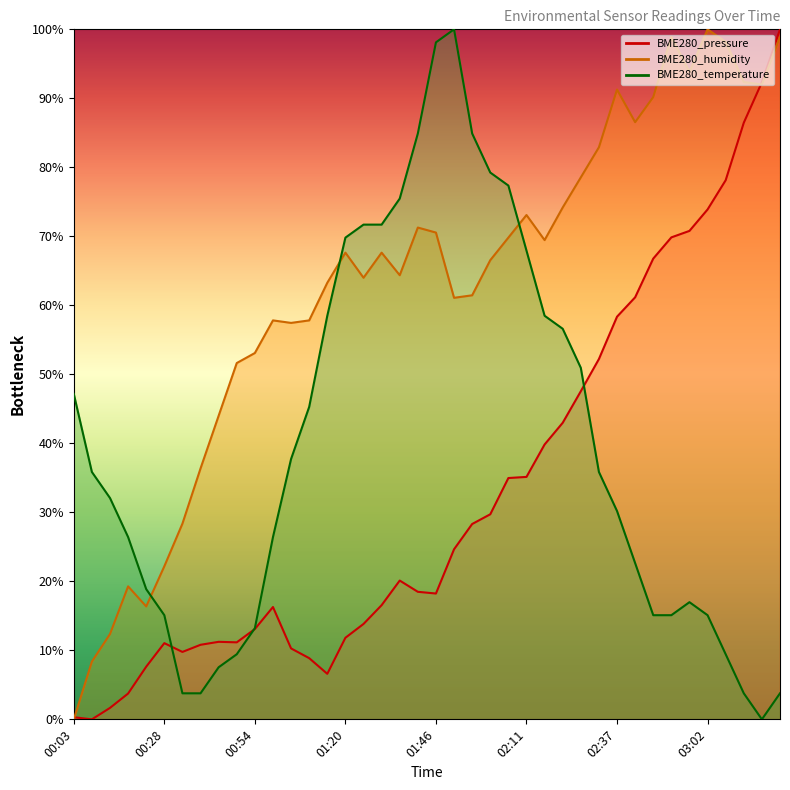

Reading left to right, list all the values displayed in this chart.

BME280_pressure: 00:03=0.3	00:08=0.0	00:13=1.7	00:18=3.7	00:23=7.6	00:28=11.0	00:33=9.8	00:38=10.8	00:44=11.2	00:49=11.2	00:54=13.1	00:59=16.3	01:04=10.3	01:09=8.9	01:15=6.6	01:20=11.8	01:25=13.8	01:30=16.5	01:36=20.1	01:41=18.5	01:46=18.2	01:51=24.6	01:56=28.3	02:01=29.7	02:06=35.0	02:11=35.1	02:16=39.8	02:21=43.0	02:27=47.6	02:32=52.2	02:37=58.4	02:42=61.2	02:47=66.8	02:52=69.8	02:57=70.8	03:02=73.9	03:07=78.1	03:13=86.5	03:18=92.3	03:23=100.0
BME280_humidity: 00:03=0.0	00:08=8.4	00:13=12.4	00:18=19.3	00:23=16.4	00:28=22.2	00:33=28.4	00:38=36.4	00:44=44.0	00:49=51.6	00:54=53.1	00:59=57.8	01:04=57.5	01:09=57.8	01:15=63.3	01:20=67.6	01:25=64.0	01:30=67.6	01:36=64.4	01:41=71.3	01:46=70.5	01:51=61.1	01:56=61.5	02:01=66.5	02:06=69.8	02:11=73.1	02:16=69.5	02:21=74.2	02:27=78.5	02:32=82.9	02:37=91.3	02:42=86.5	02:47=90.2	02:52=98.9	02:57=93.8	03:02=100.0	03:07=98.2	03:13=92.4	03:18=92.0	03:23=98.9
BME280_temperature: 00:03=47.2	00:08=35.8	00:13=32.1	00:18=26.4	00:23=18.9	00:28=15.1	00:33=3.8	00:38=3.8	00:44=7.5	00:49=9.4	00:54=13.2	00:59=26.4	01:04=37.7	01:09=45.3	01:15=58.5	01:20=69.8	01:25=71.7	01:30=71.7	01:36=75.5	01:41=84.9	01:46=98.1	01:51=100.0	01:56=84.9	02:01=79.2	02:06=77.4	02:11=67.9	02:16=58.5	02:21=56.6	02:27=50.9	02:32=35.8	02:37=30.2	02:42=22.6	02:47=15.1	02:52=15.1	02:57=17.0	03:02=15.1	03:07=9.4	03:13=3.8	03:18=0.0	03:23=3.8